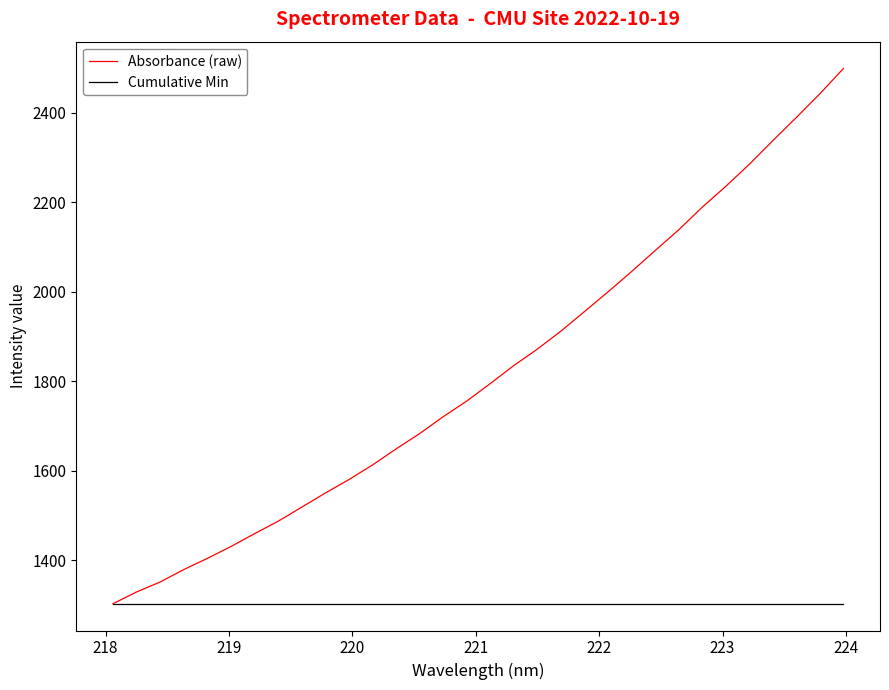

Which series has the largest total across all categories?

Absorbance (raw)